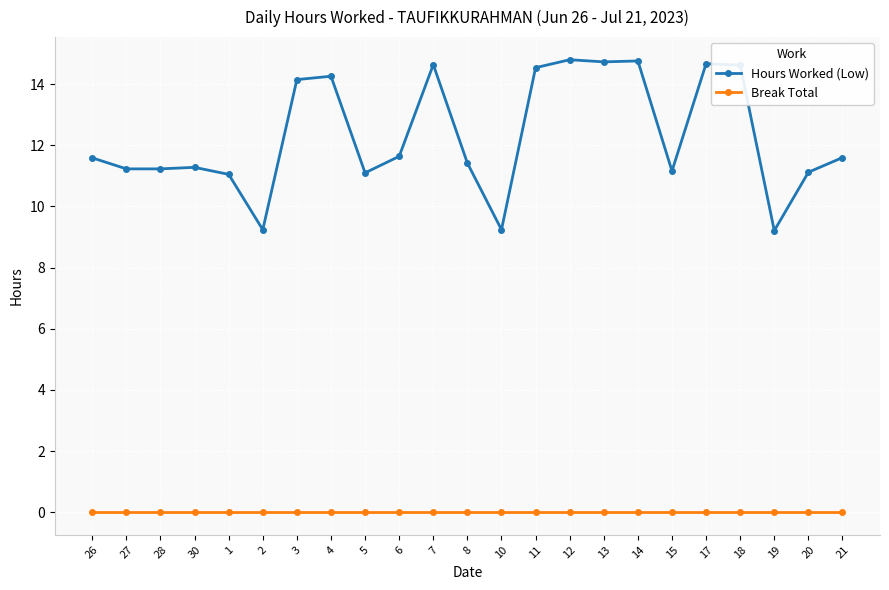

What is the value of the Hours Worked (Low) point at the 17th from the left?

14.8